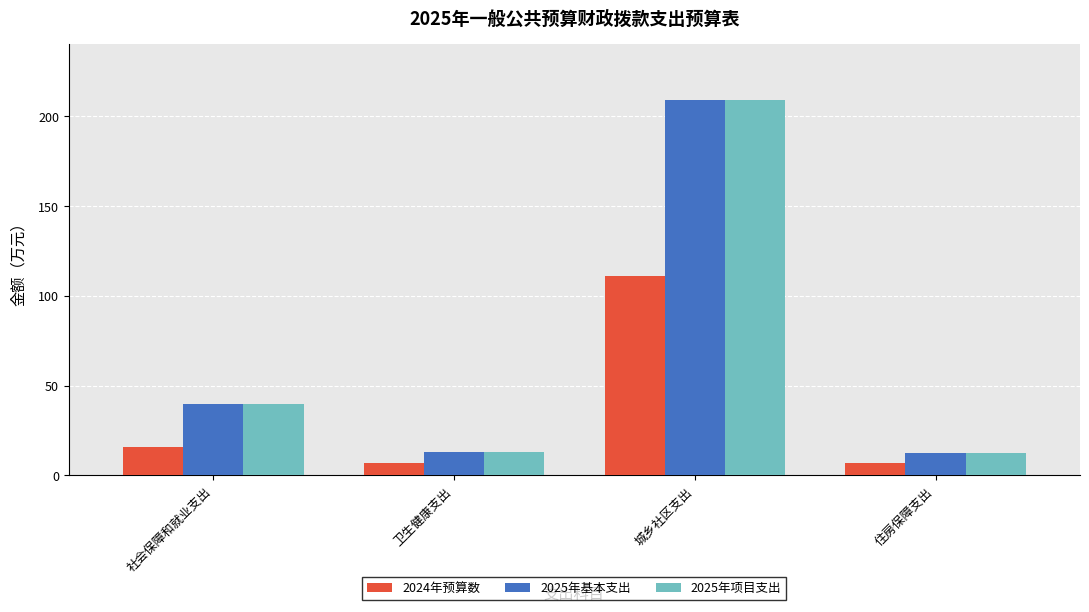

The value of 2024年预算数 at 城乡社区支出 is 110.9. True or false?

True